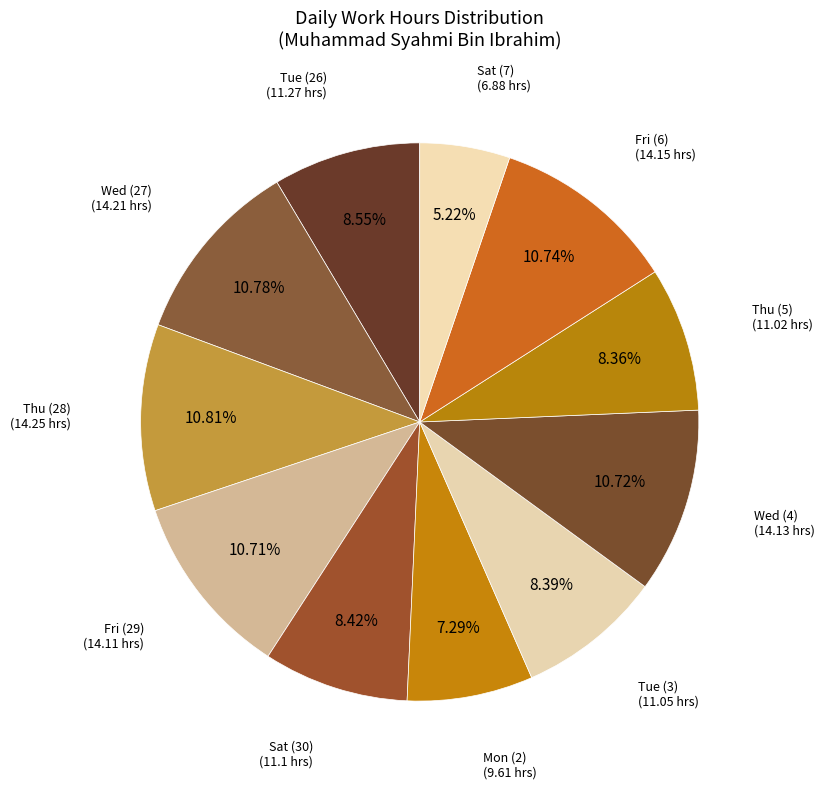

Count the number of slices in the pie.

11